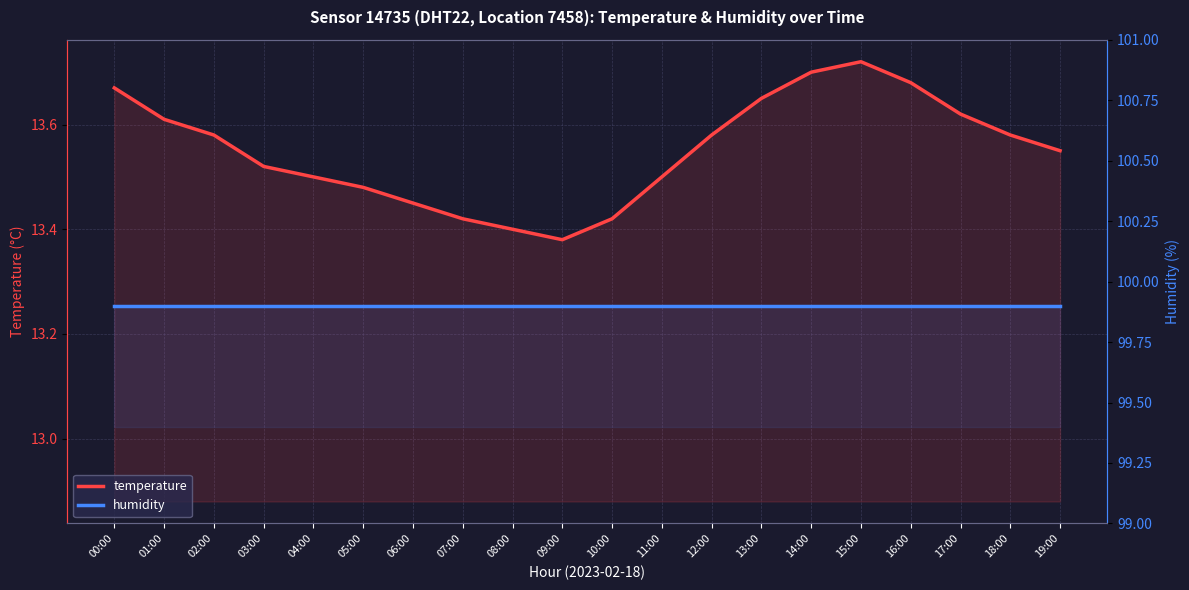

The value of humidity at 17:00 is 47.0. True or false?

False